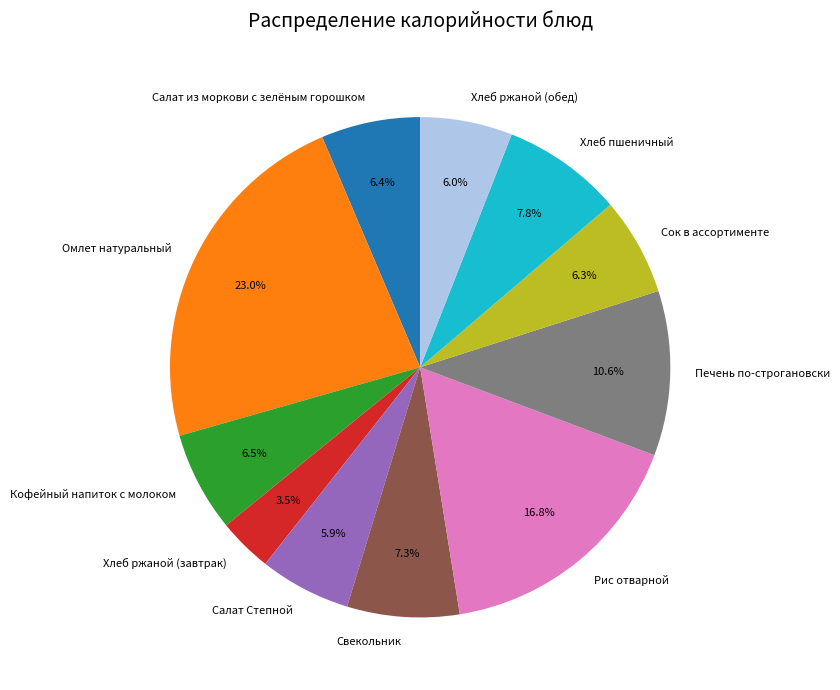

Is there any slice that represents more than half of the pie?

No